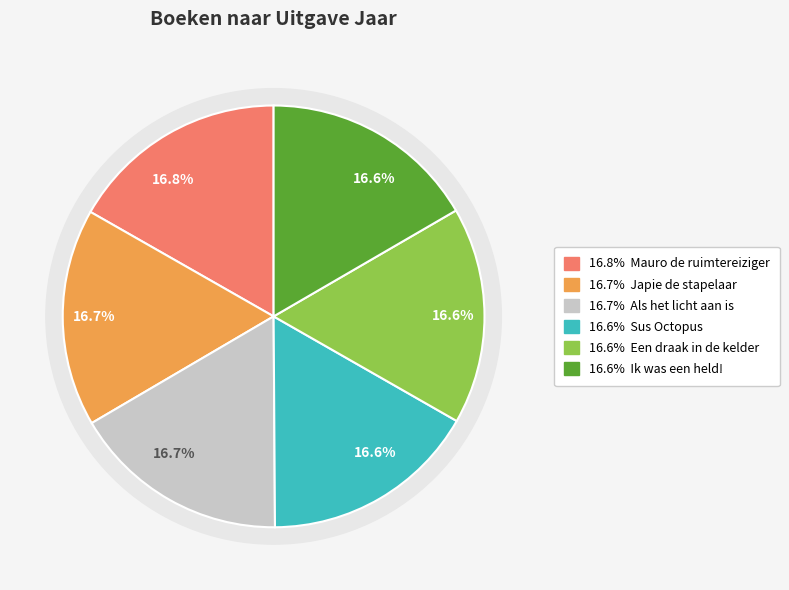

To the nearest percent, what is the average slice percentage?

17%